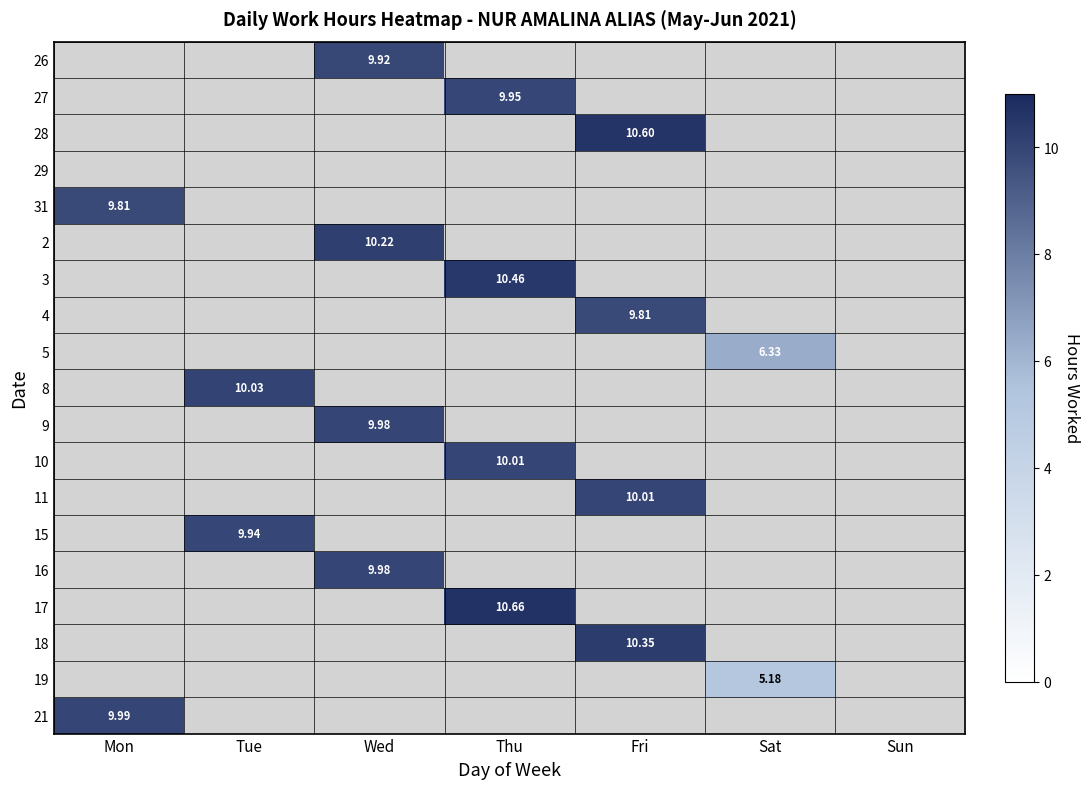

Between Mon and Thu, which is larger?

Thu